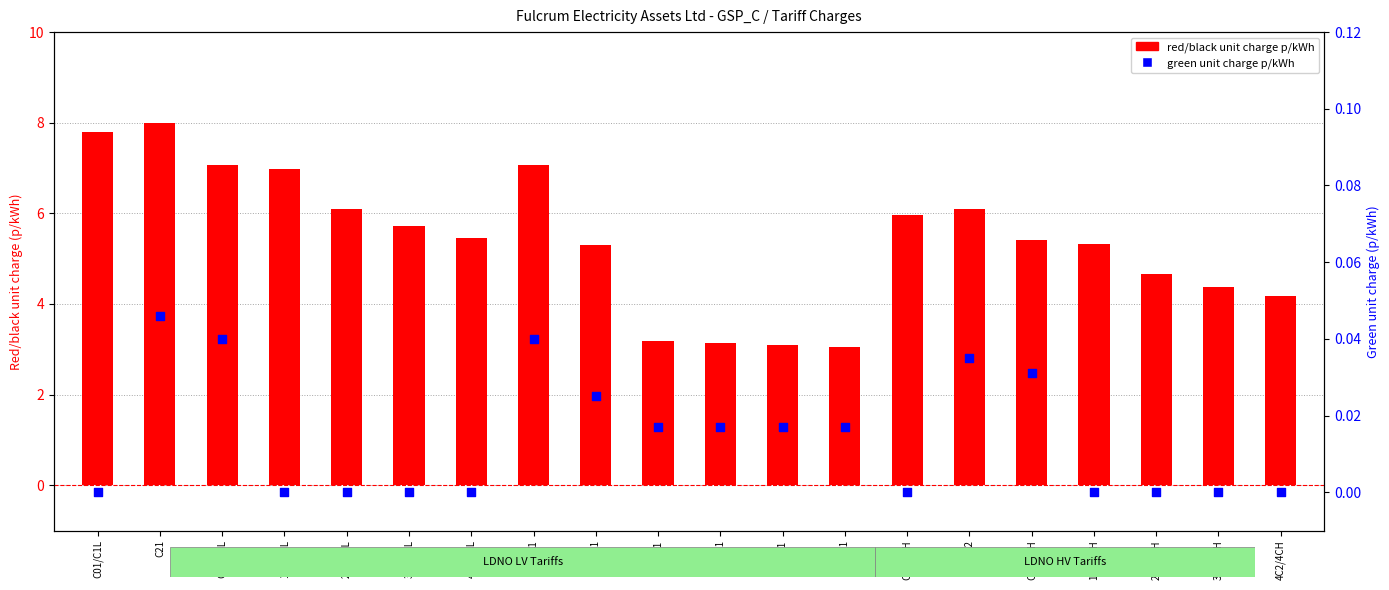

Is the value of red/black unit charge p/kWh at 1C1/1CL greater than the value of green unit charge p/kWh at 2C1/2CL?

Yes